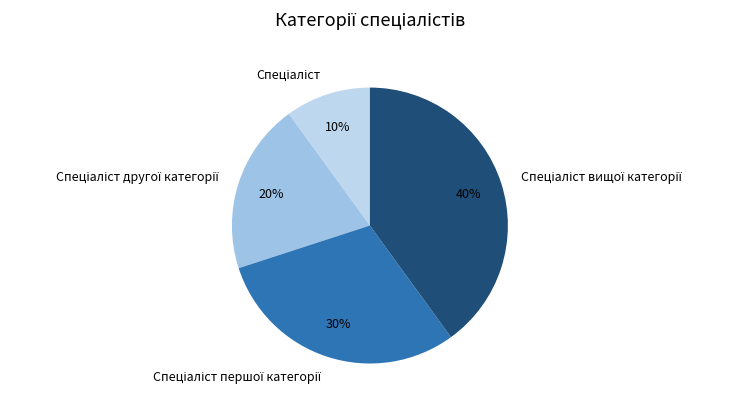

Is there a majority slice in this chart?

No